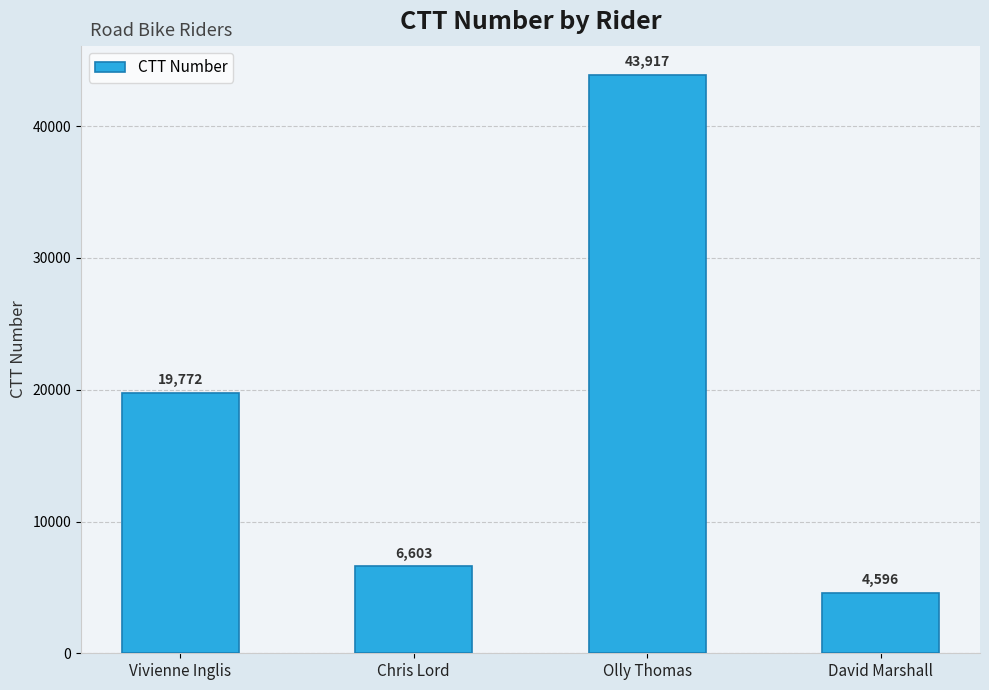

What is the sum of all values?

74888